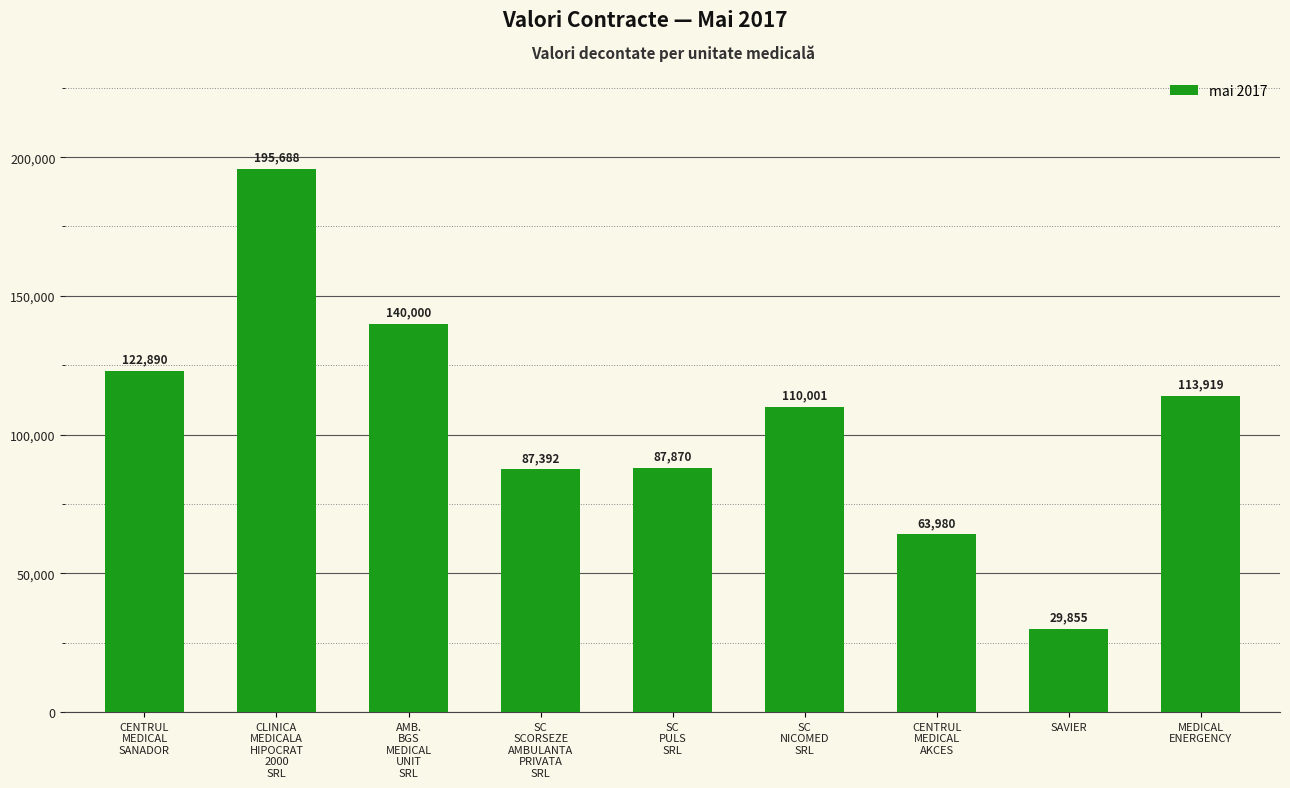

Between SC
PULS
SRL and MEDICAL
ENERGENCY, which is larger?

MEDICAL
ENERGENCY